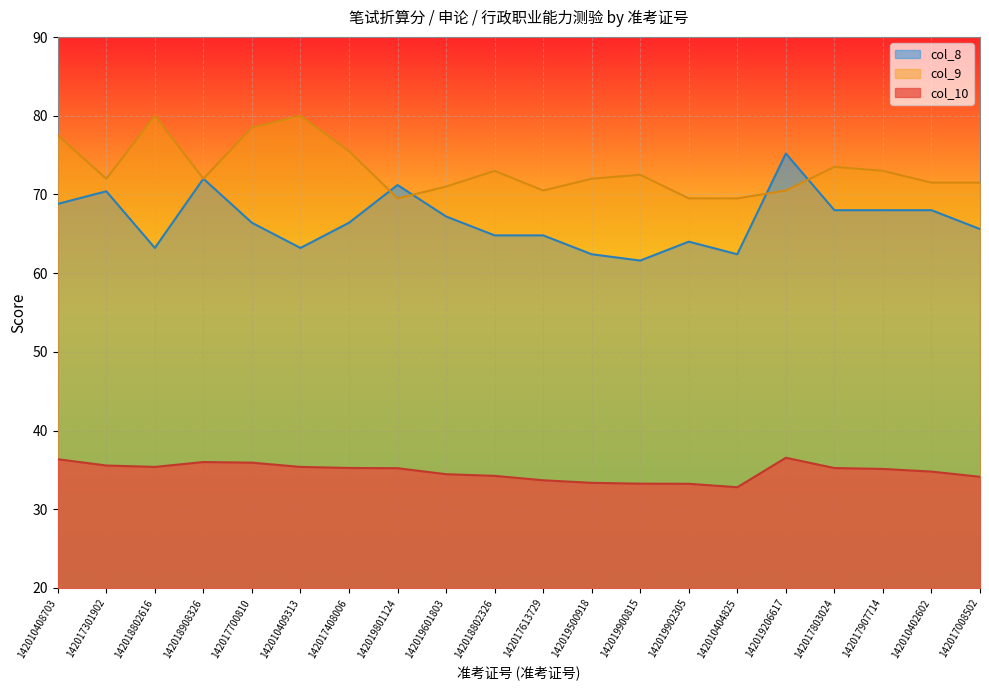

Is it true that col_8 equals 68.0 at 142017803024?

True